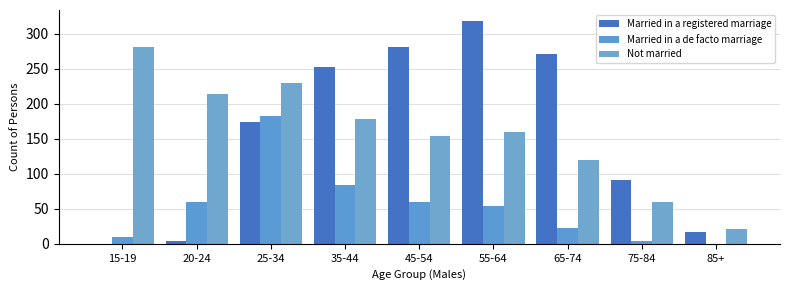

What is the difference between the maximum and second lowest values in the Not married series?

221